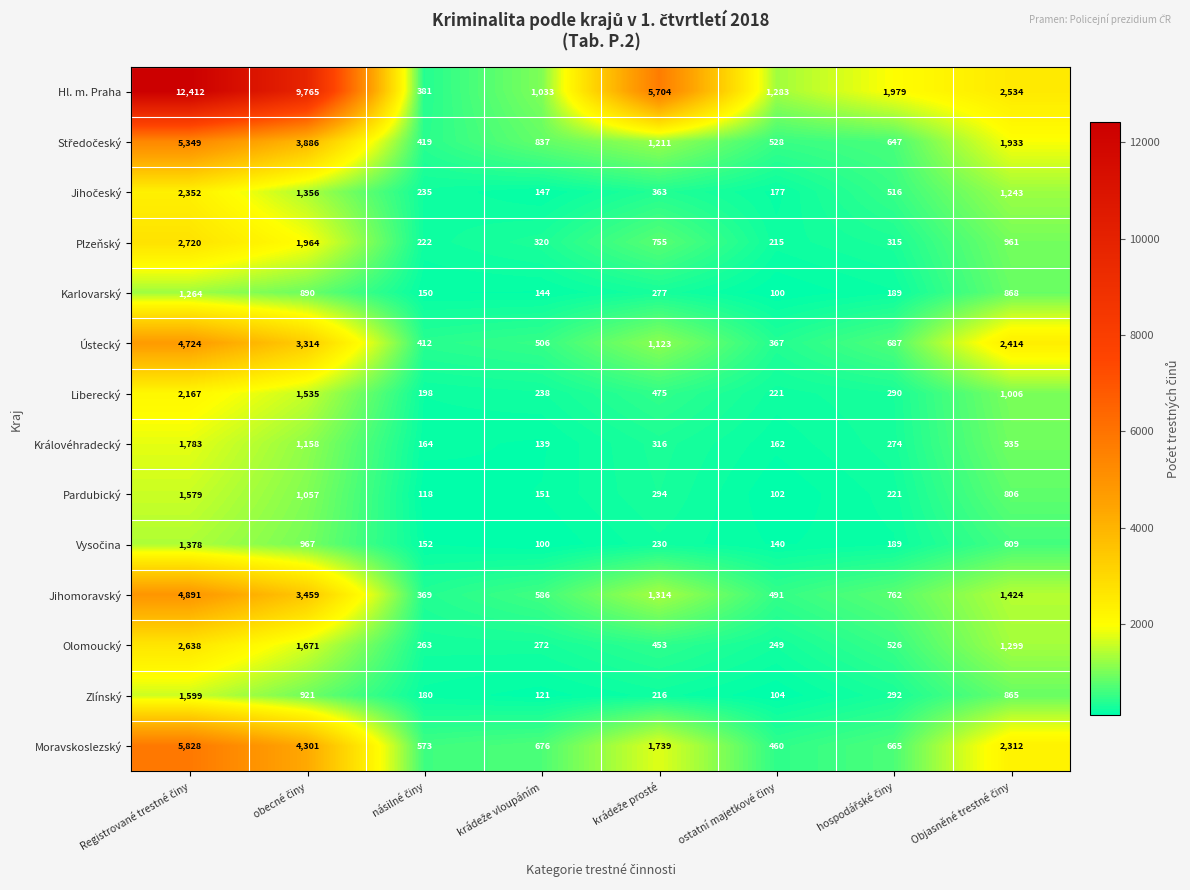

What is the greatest value displayed?

12412